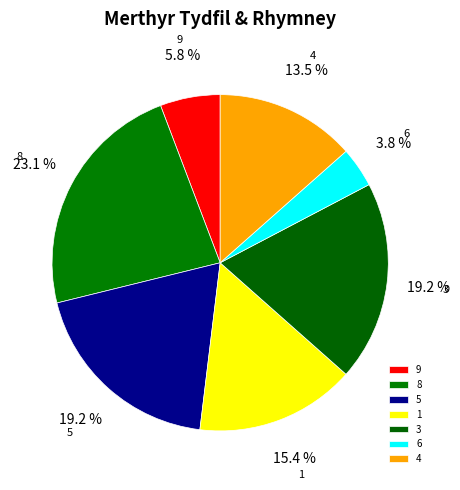

Does any single category account for the majority?

No